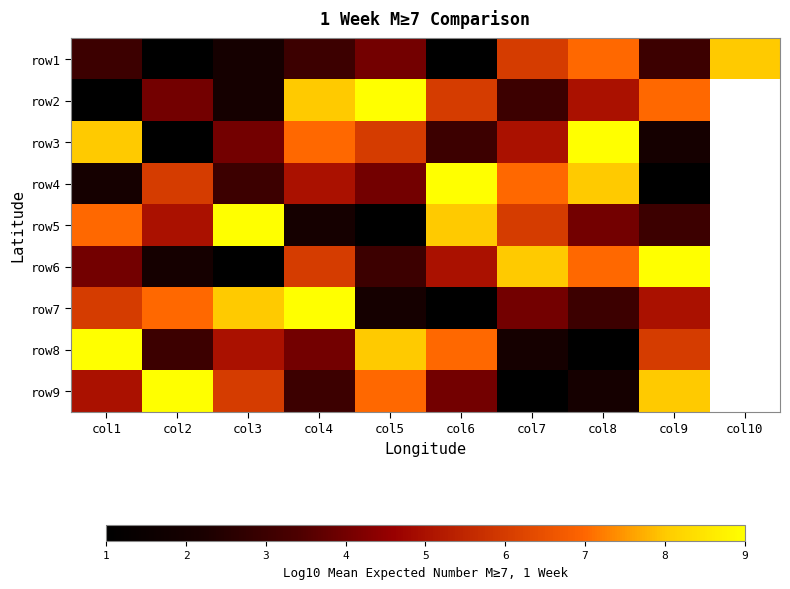

At how many categories does at least one series exceed 2?

10